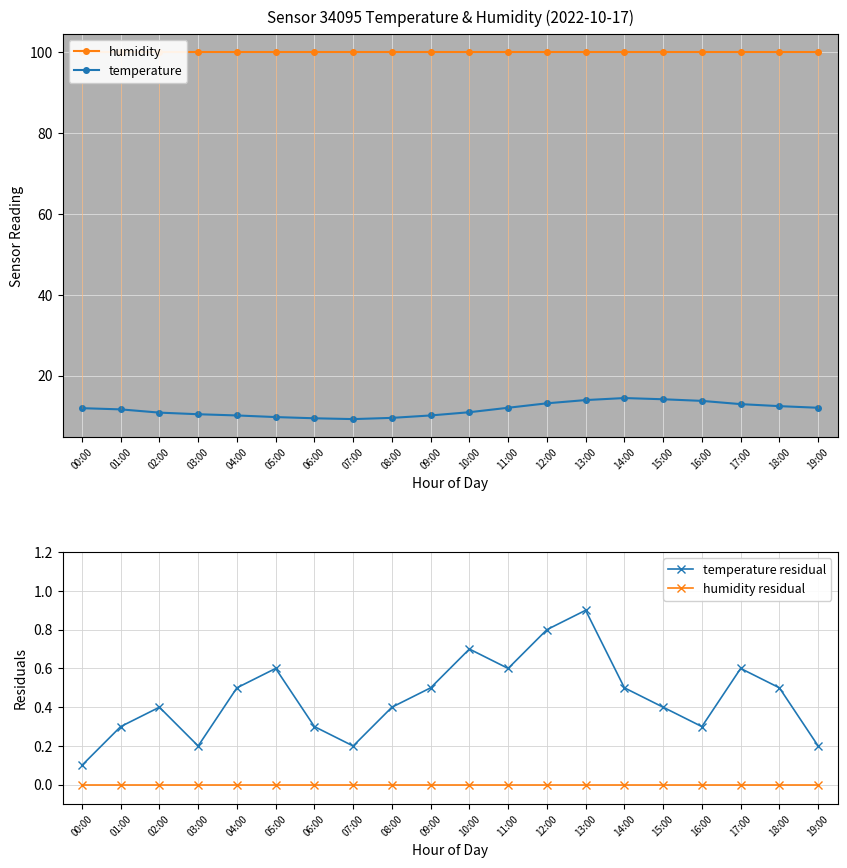

At how many categories does at least one series exceed 65?

20